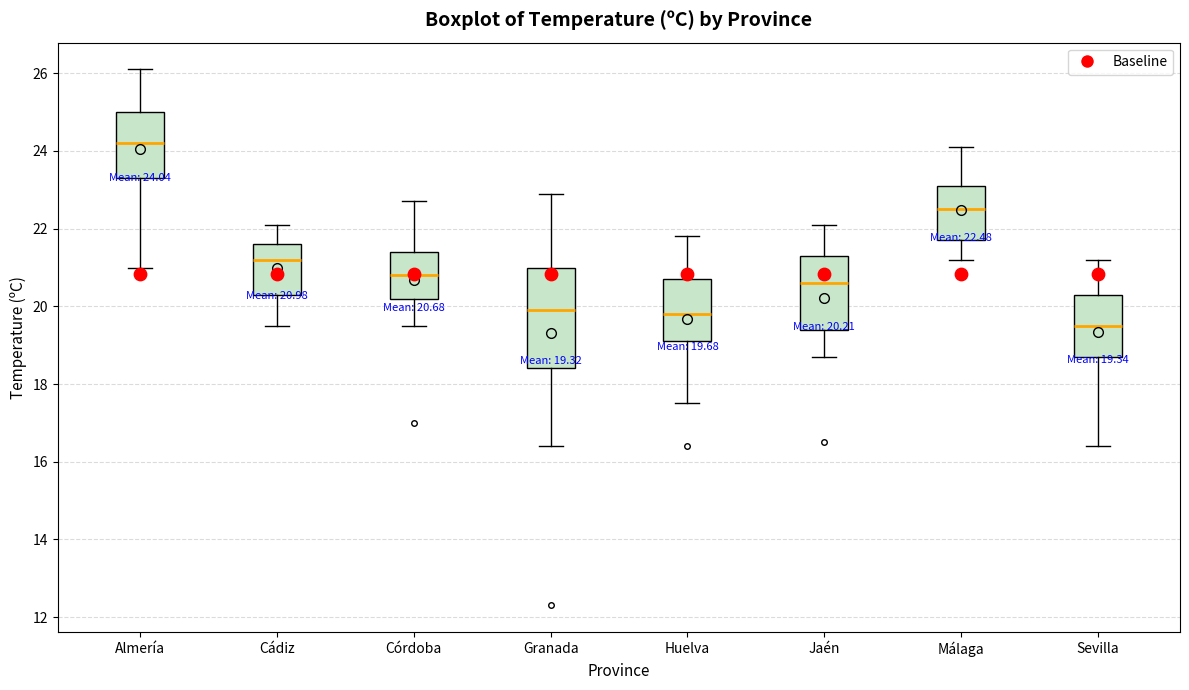

Which box has the lowest median line?

Sevilla